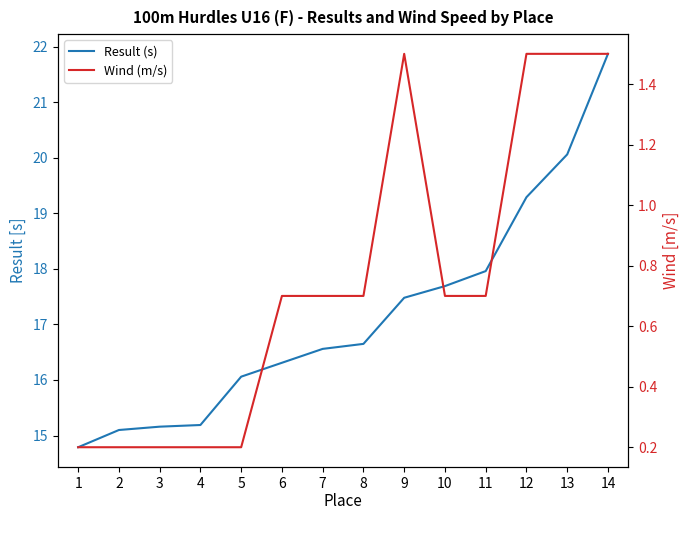

What is the smallest value displayed?

0.2